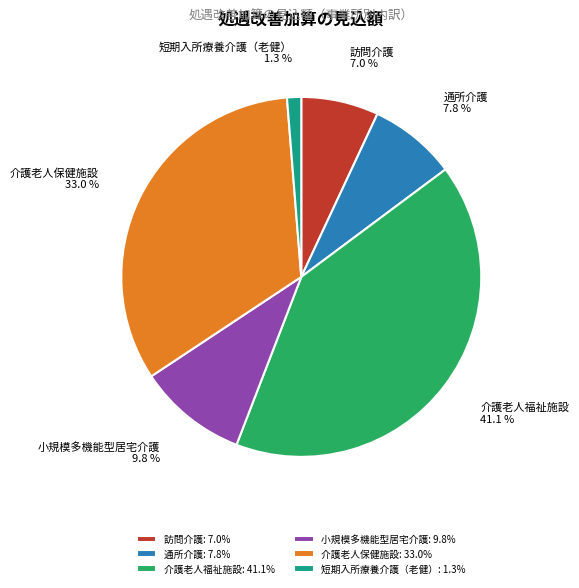

To the nearest percent, what portion does 小規模多機能型居宅介護 represent?

10%